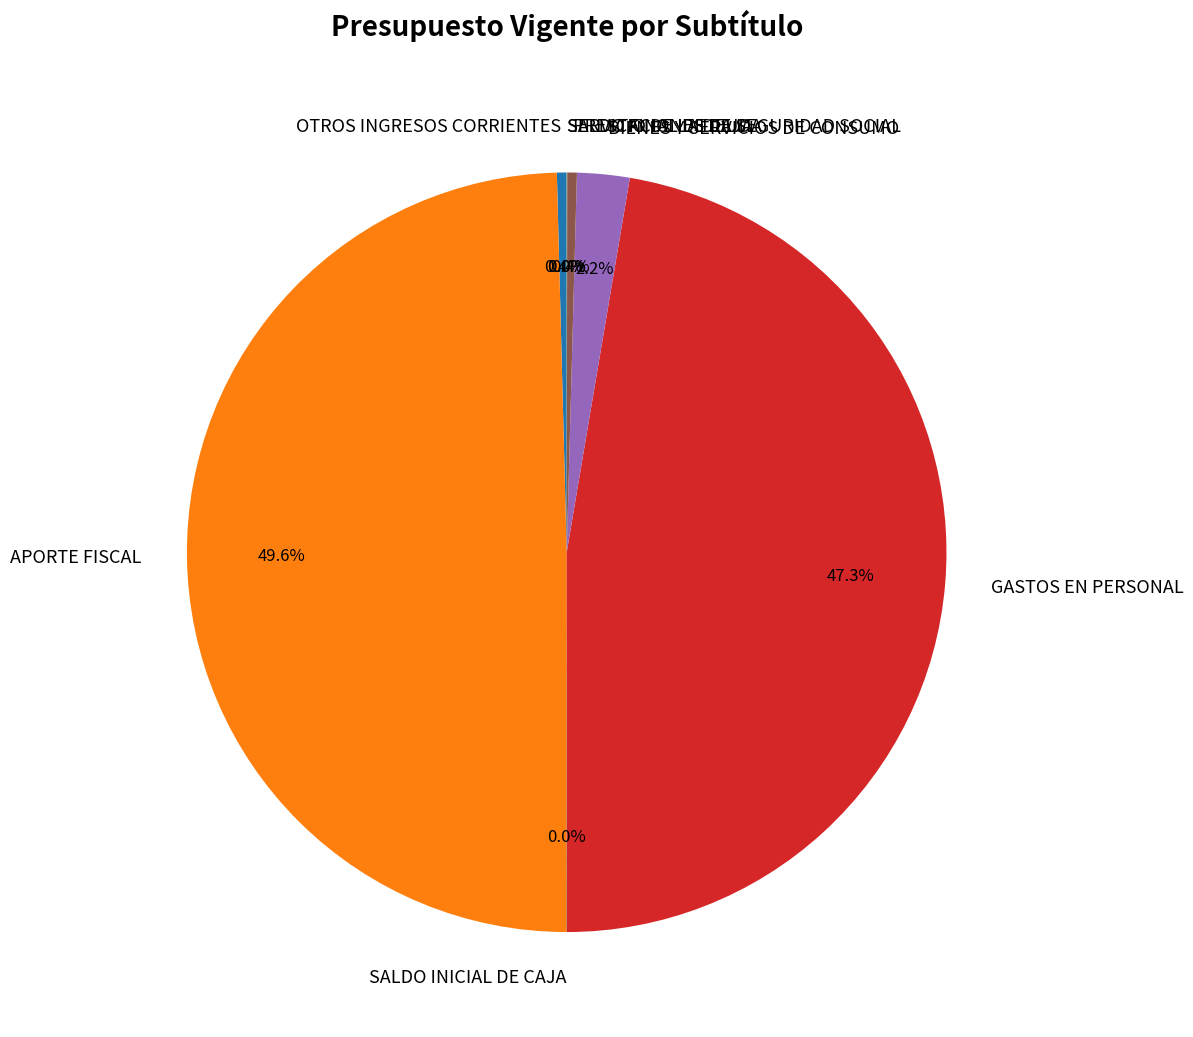

Which slice is the largest?

APORTE FISCAL